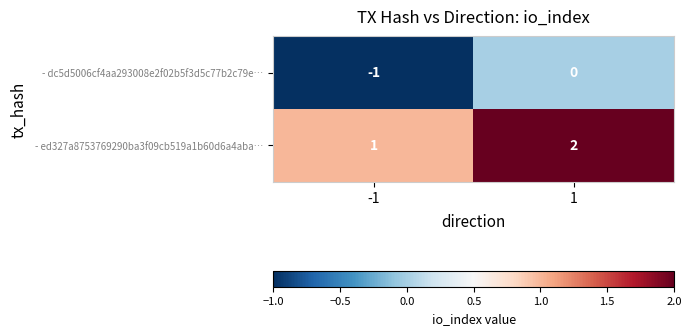

List the series in order of their overall mean, highest first.

- ed327a8753769290ba3f09cb519a1b60d6a4aba…, - dc5d5006cf4aa293008e2f02b5f3d5c77b2c79e…